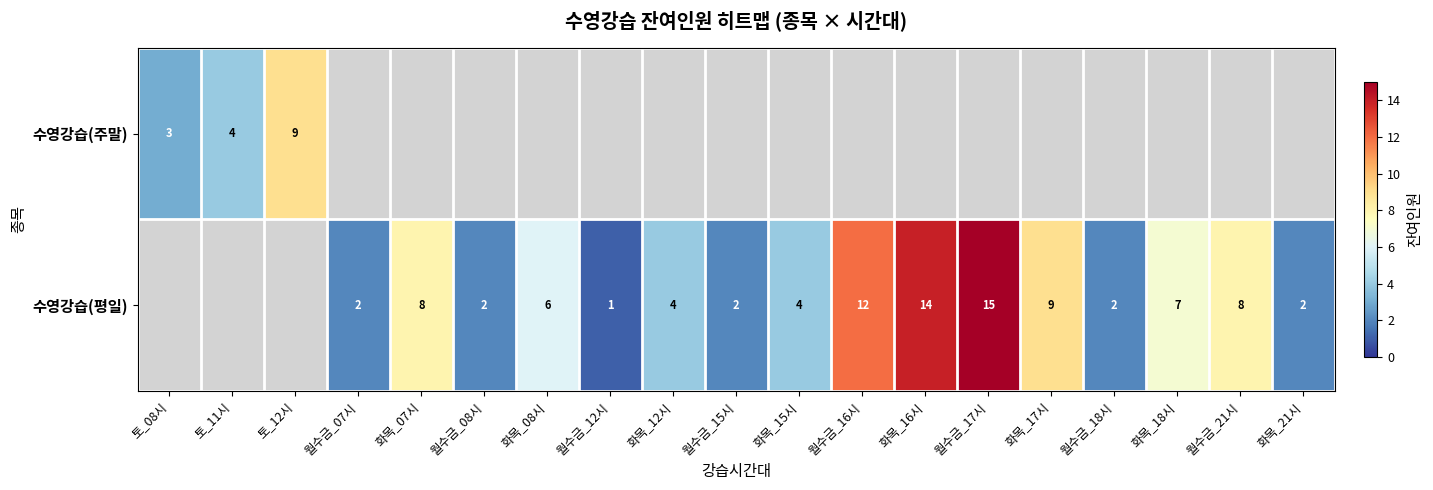

Is the value of 수영강습(평일) at 화목_17시 greater than the value of 수영강습(주말) at 토_11시?

Yes